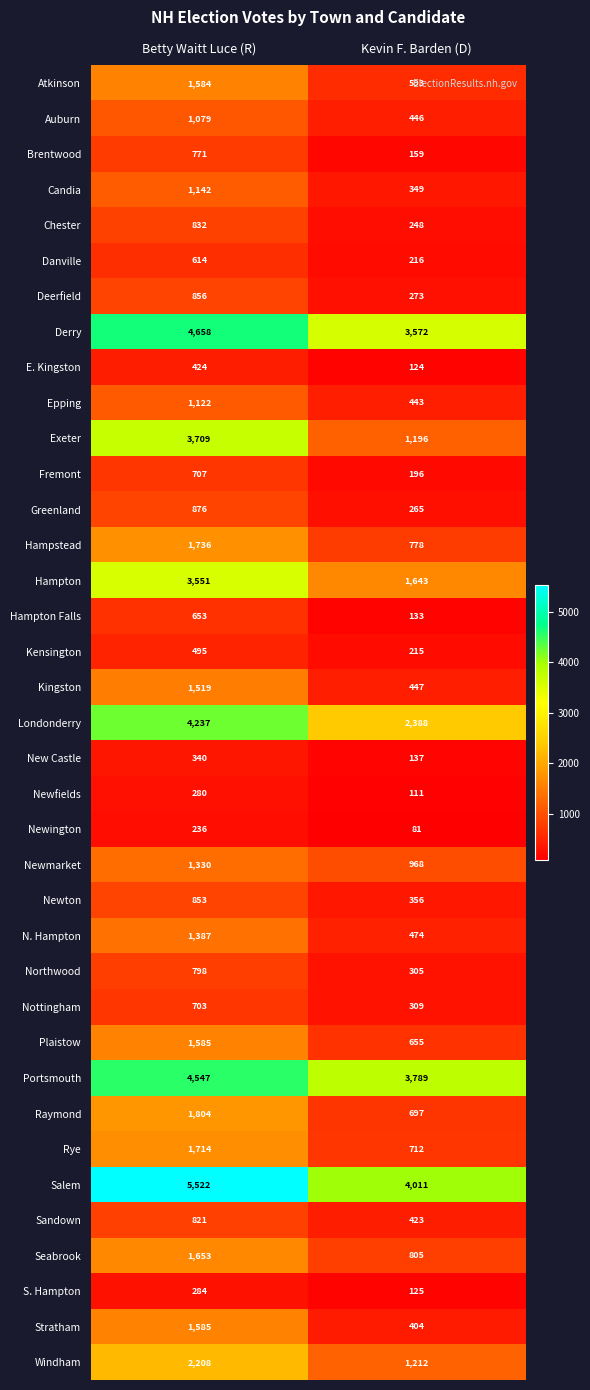

Is it true that Epping equals 713 at Kevin F. Barden (D)?

False